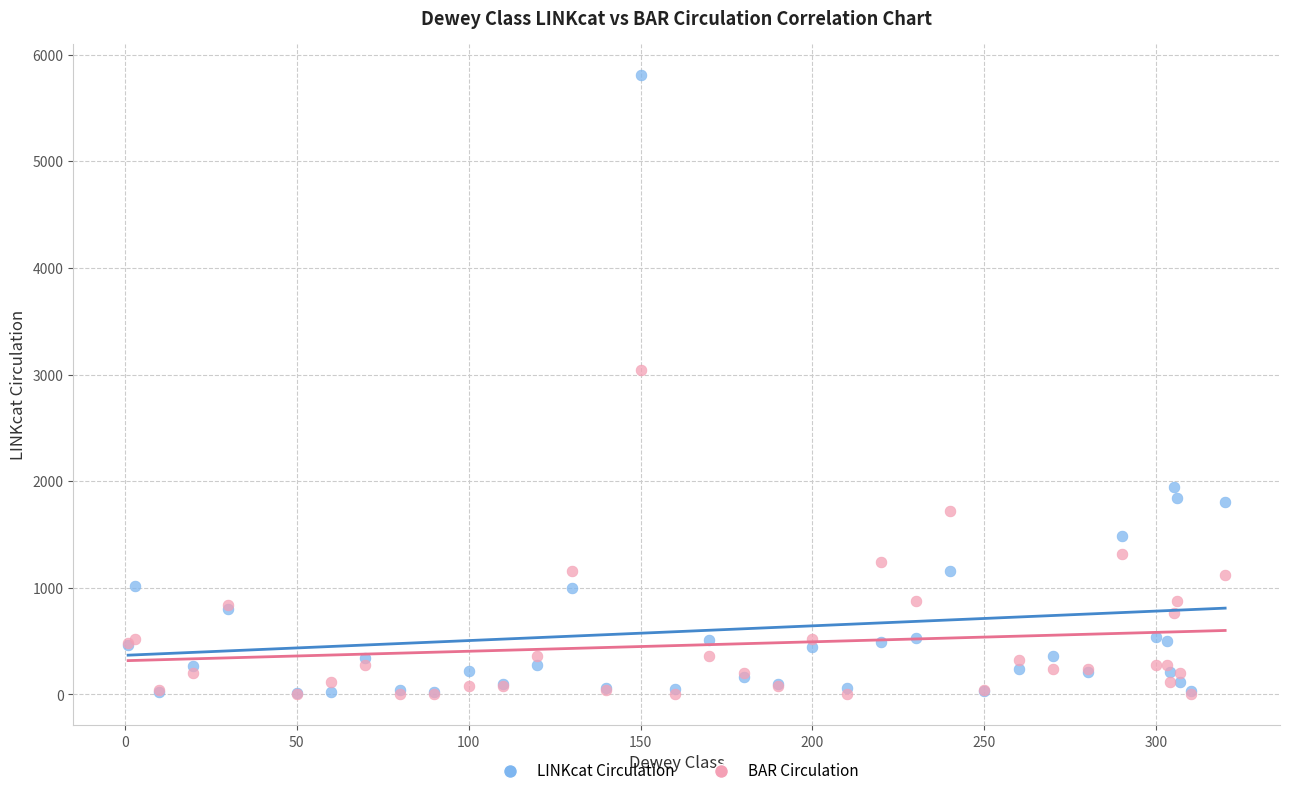

Across all series, what Y value is closest to 2905?

3040